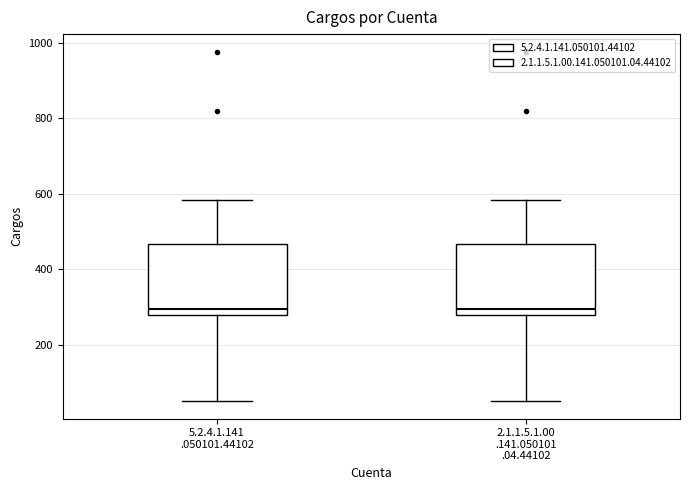

Reading left to right, transcribe this box plot: for each box, give where its median line is, the range the box spans, and where its two whiskers end, as read against the y-axis. The values are not printed on the chart, so give them approximately, as read against the axis.

5.2.4.1.141 .050101.44102: median 300, box 280 to 460, whiskers 60 to 580
2.1.1.5.1.00 .141.050101 .04.44102: median 300, box 280 to 460, whiskers 60 to 580